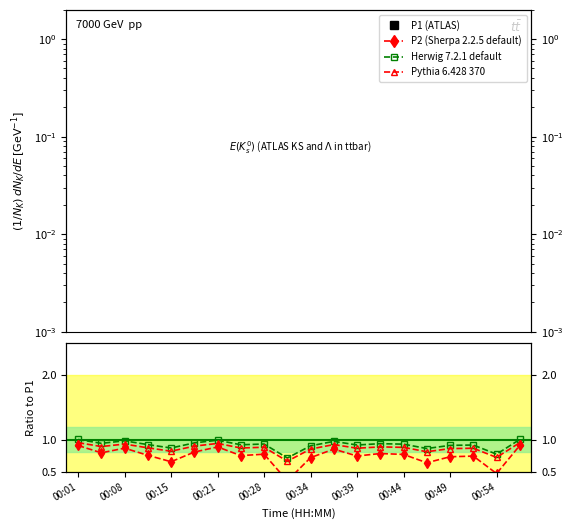

List the labels in order of P1 value, smallest first.

00:37, 00:08, 00:57, 00:21, 00:01, 00:42, 00:44, 00:05, 00:34, 00:39, 00:18, 00:52, 00:15, 00:28, 00:11, 00:25, 00:49, 00:47, 00:54, 00:32